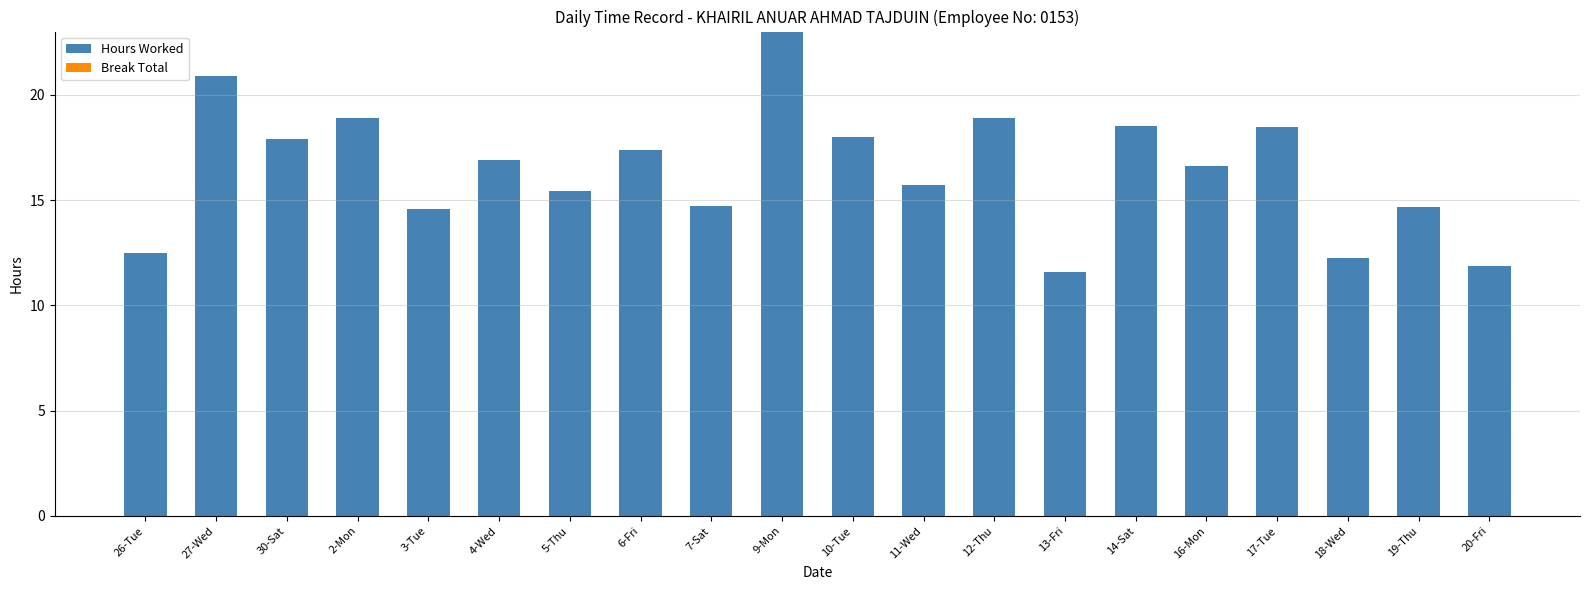

What is the greatest value displayed?

23.0